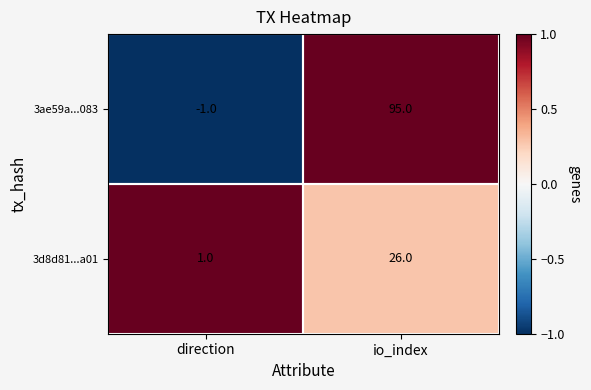

What is the sum of all 3d8d81...a01 values?

27